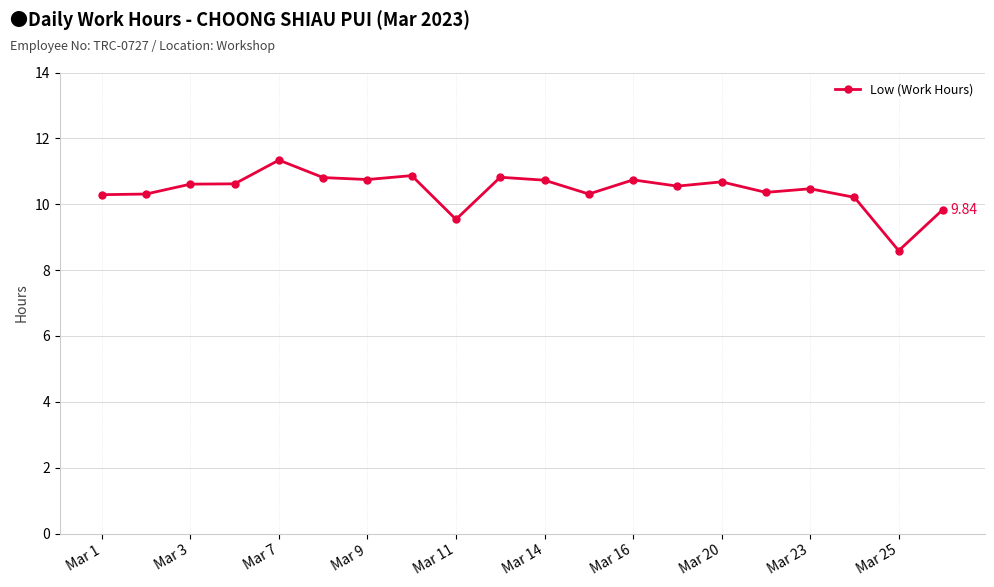

How many categories are shown in the chart?

20